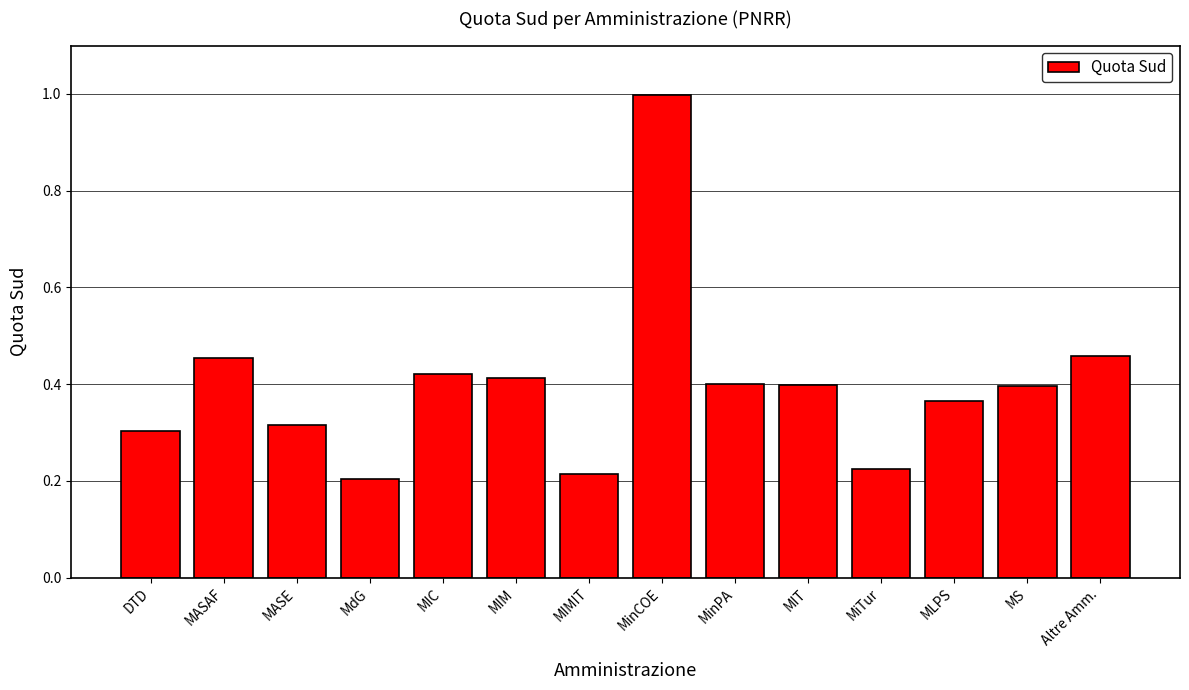

What position from the left is MinPA?

9